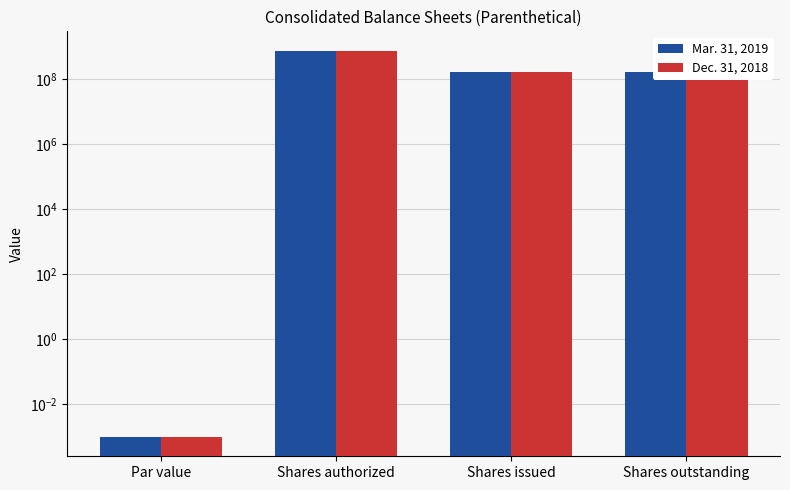

How many categories are shown in the chart?

4